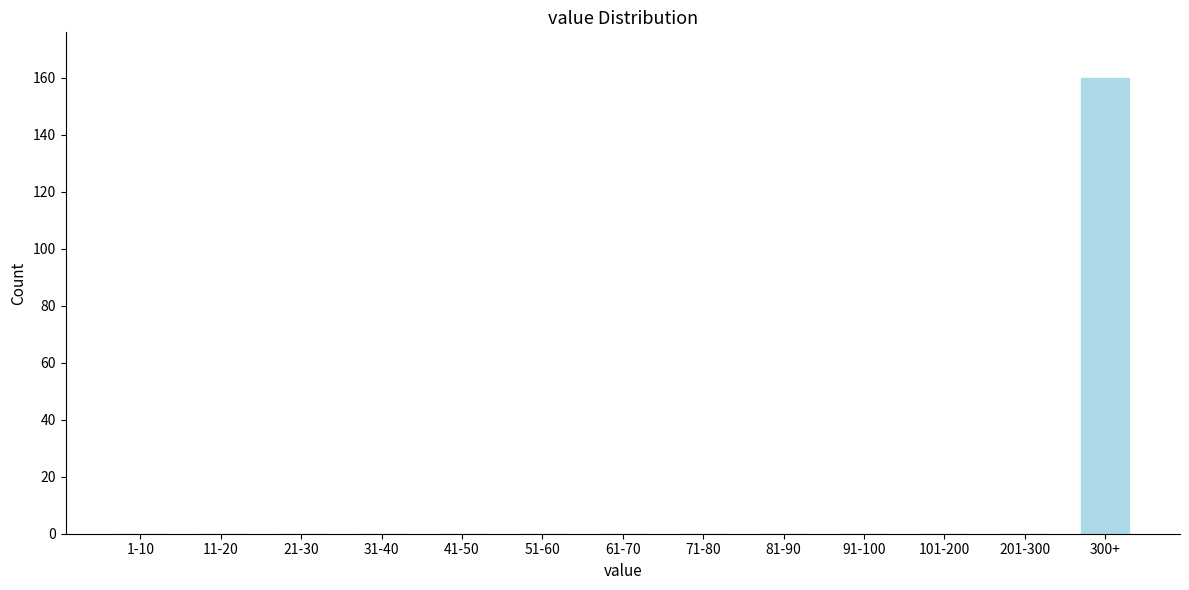

Reading left to right, extract all data points from this chart.

1-10=0	11-20=0	21-30=0	31-40=0	41-50=0	51-60=0	61-70=0	71-80=0	81-90=0	91-100=0	101-200=0	201-300=0	300+=160